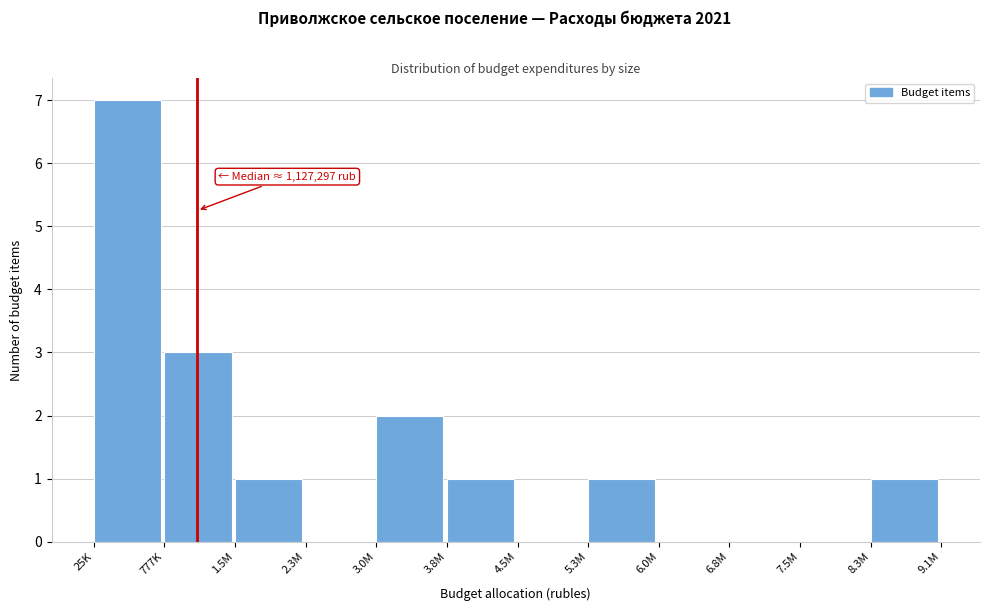

Reading left to right, what are all the values shown in this chart?

25K=7	777K=3	1.5M=1	2.3M=0	3.0M=2	3.8M=1	4.5M=0	5.3M=1	6.0M=0	6.8M=0	7.5M=0	8.3M=1